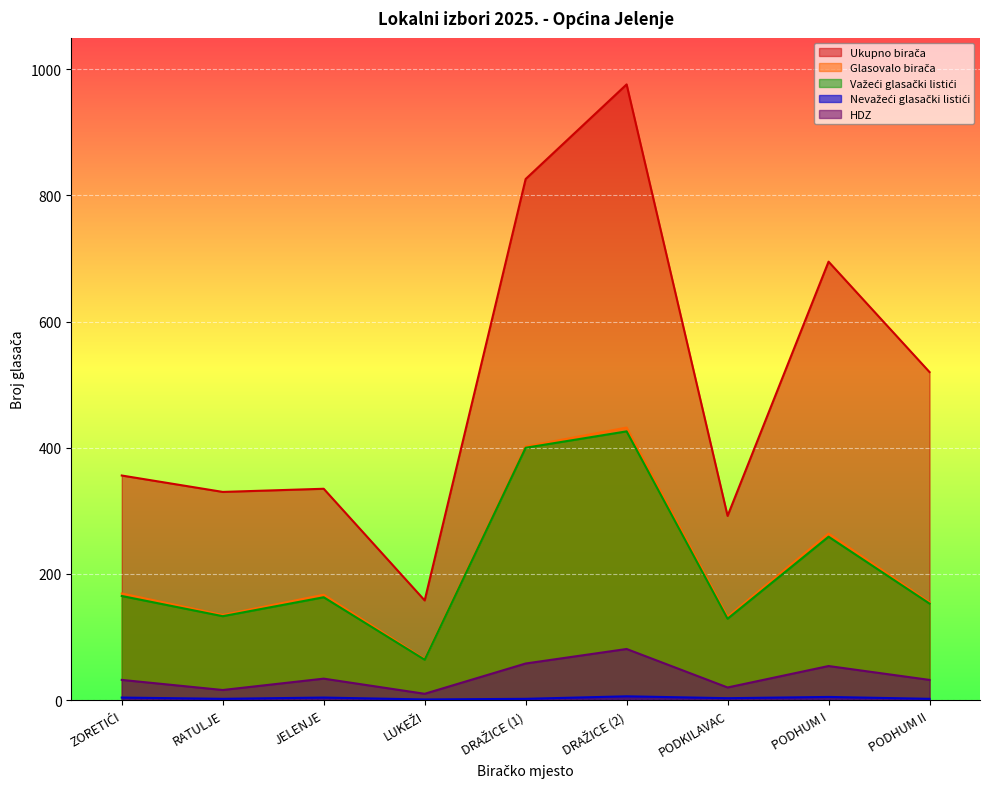

In HDZ, how many points are lower than both neighbors (excluding endpoints)?

3